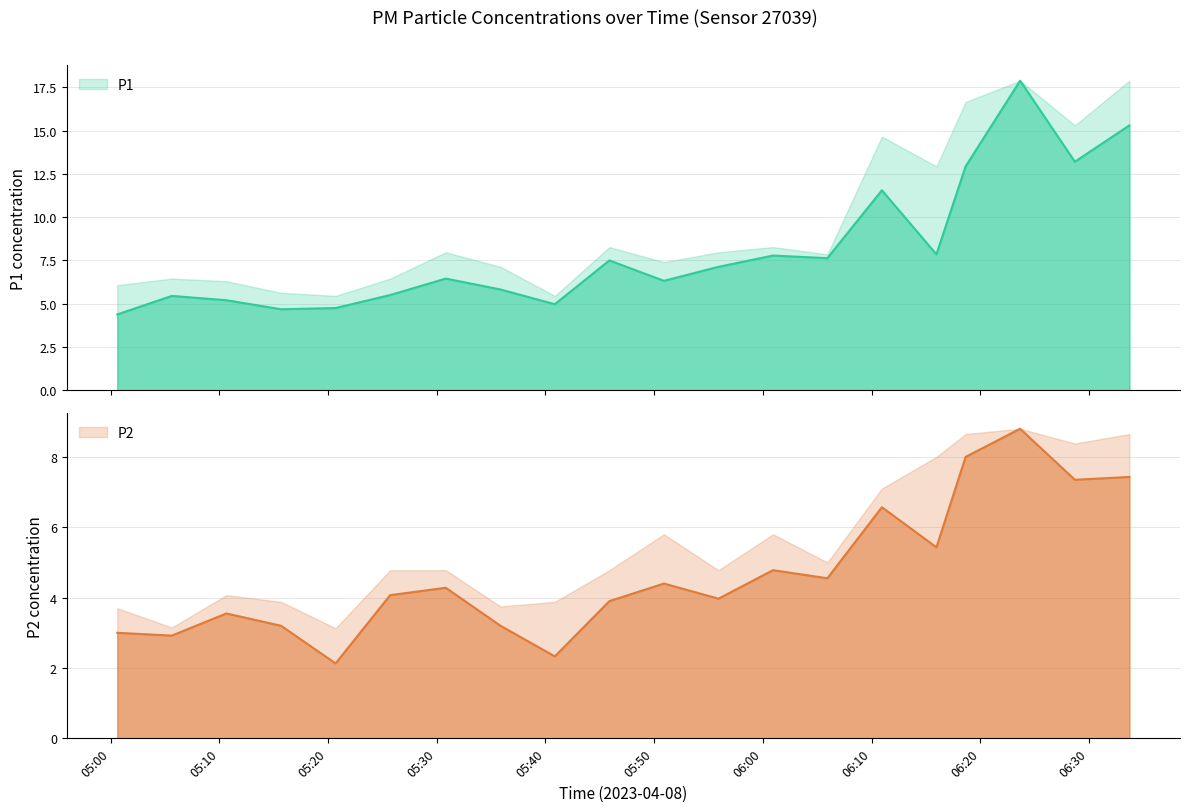

How many data points in P1 are above 7?

10